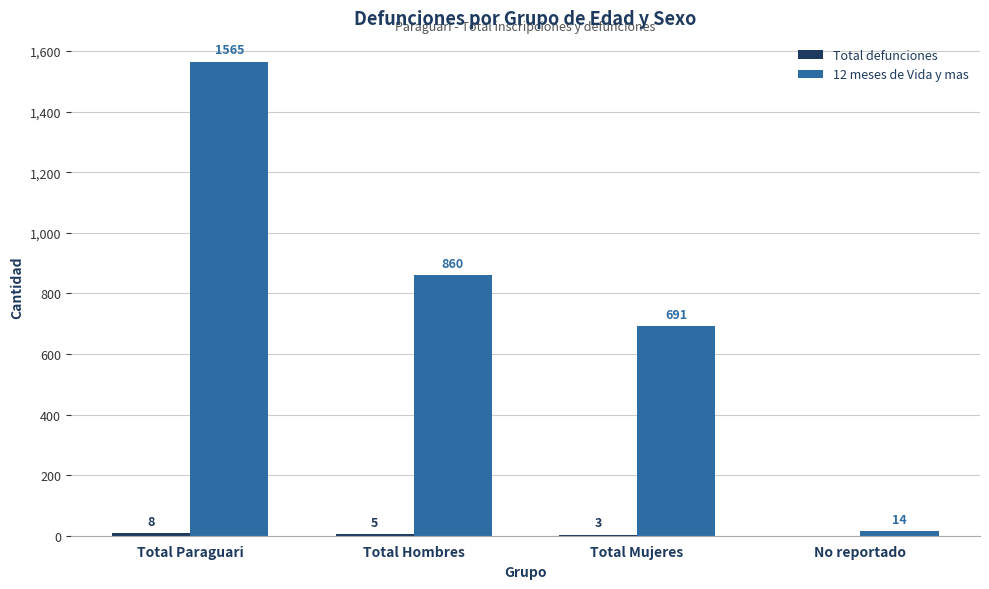

What is the greatest value displayed?

1565